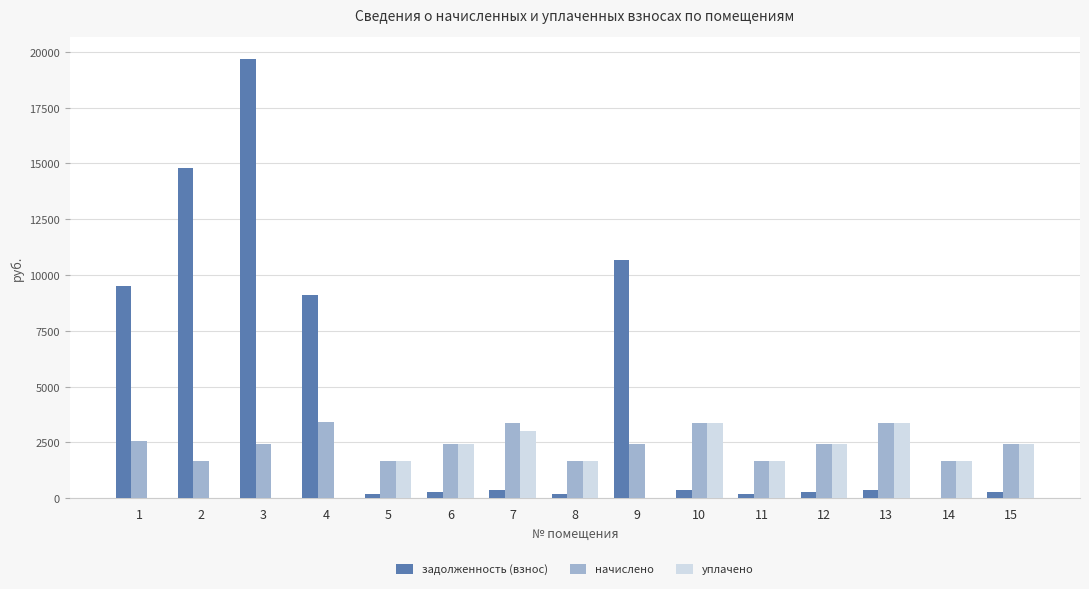

What is the sum of all уплачено values?

23808.5